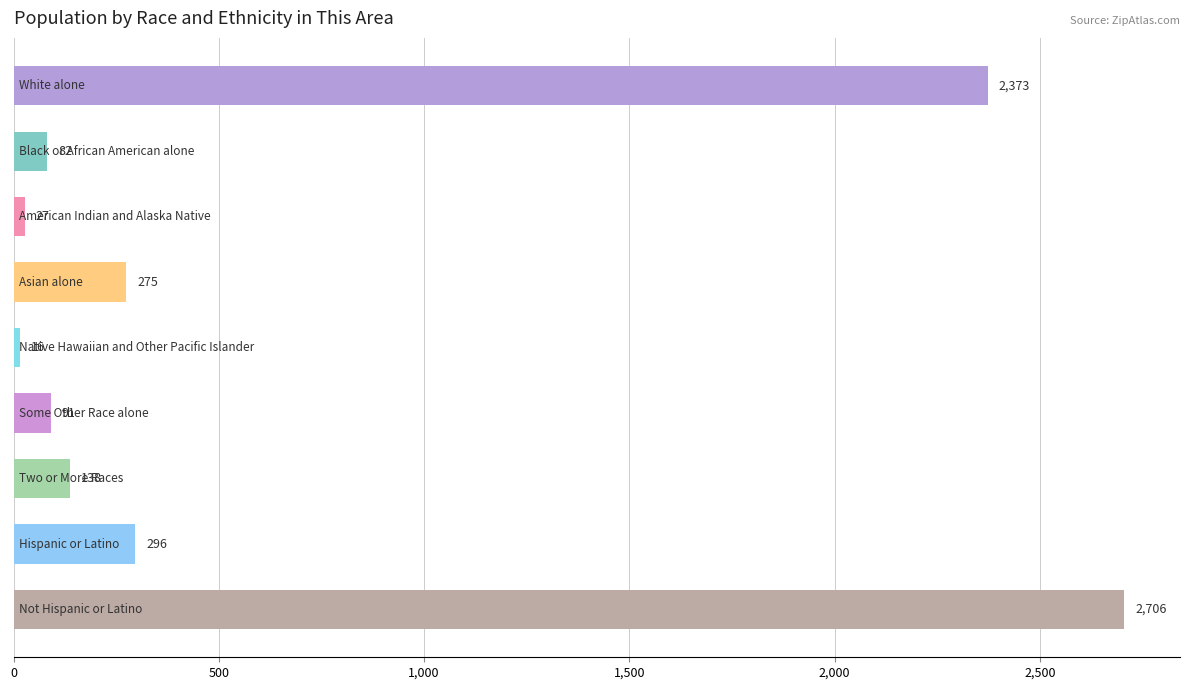

What is the value of the 1st bar from the top?

2373